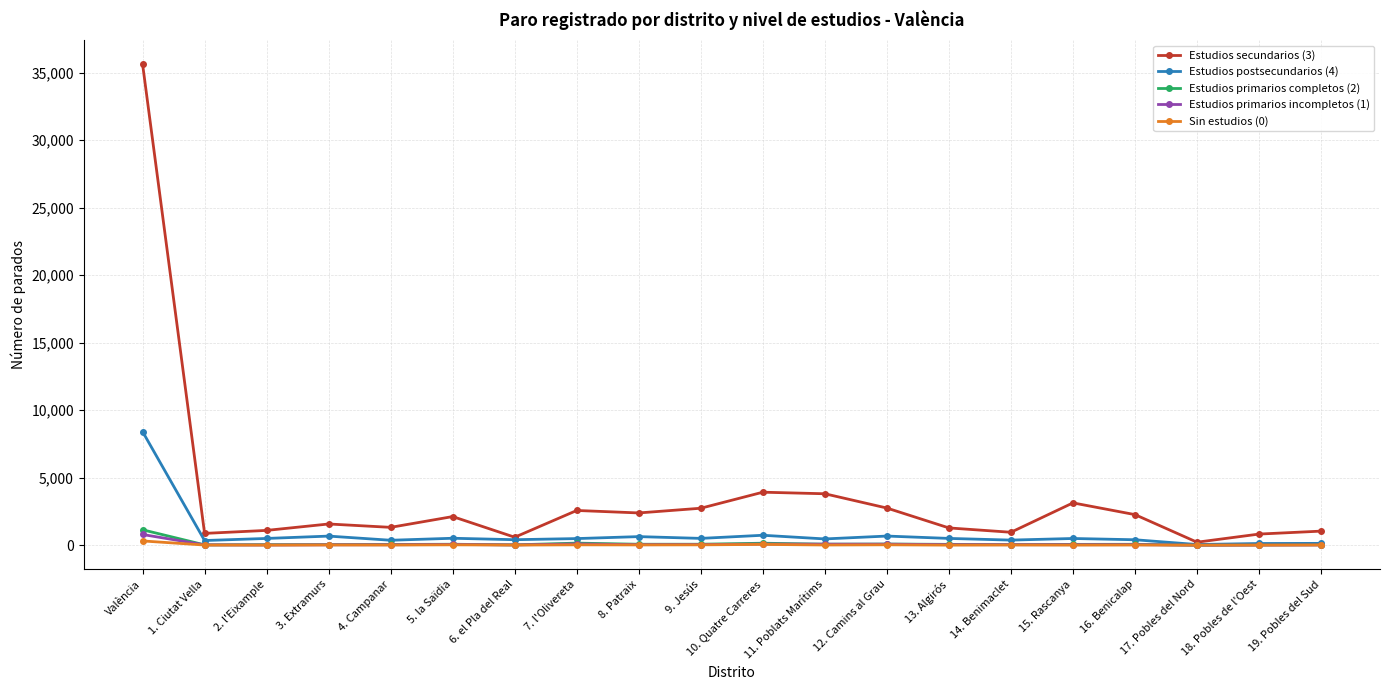

The Estudios primarios completos (2) series shows 23 at 1. Ciutat Vella. True or false?

True